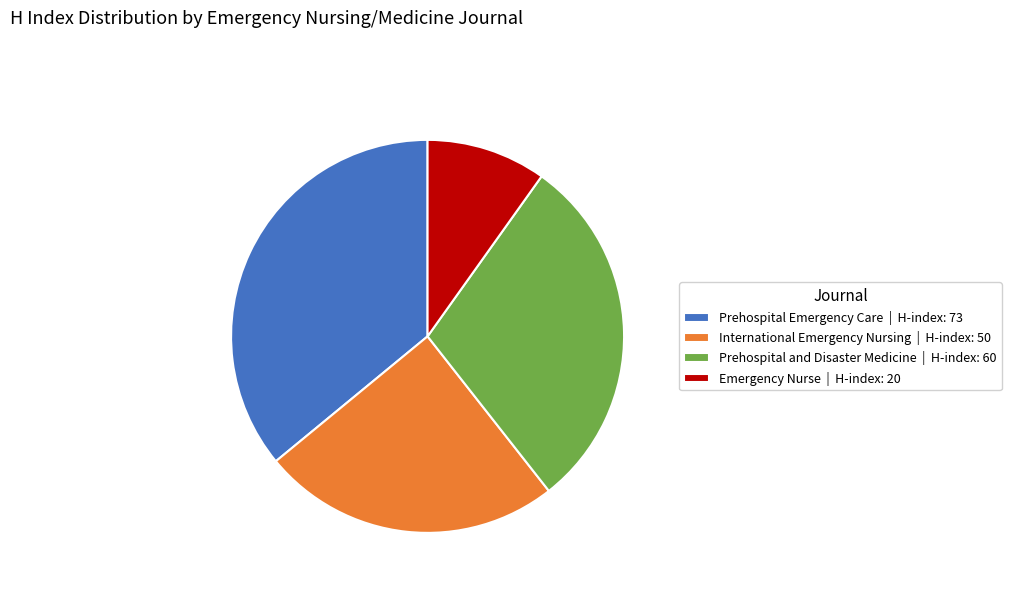

Approximately how many times larger is the value at Prehospital and Disaster Medicine | H-index: 60 compared to Emergency Nurse | H-index: 20?

3.0